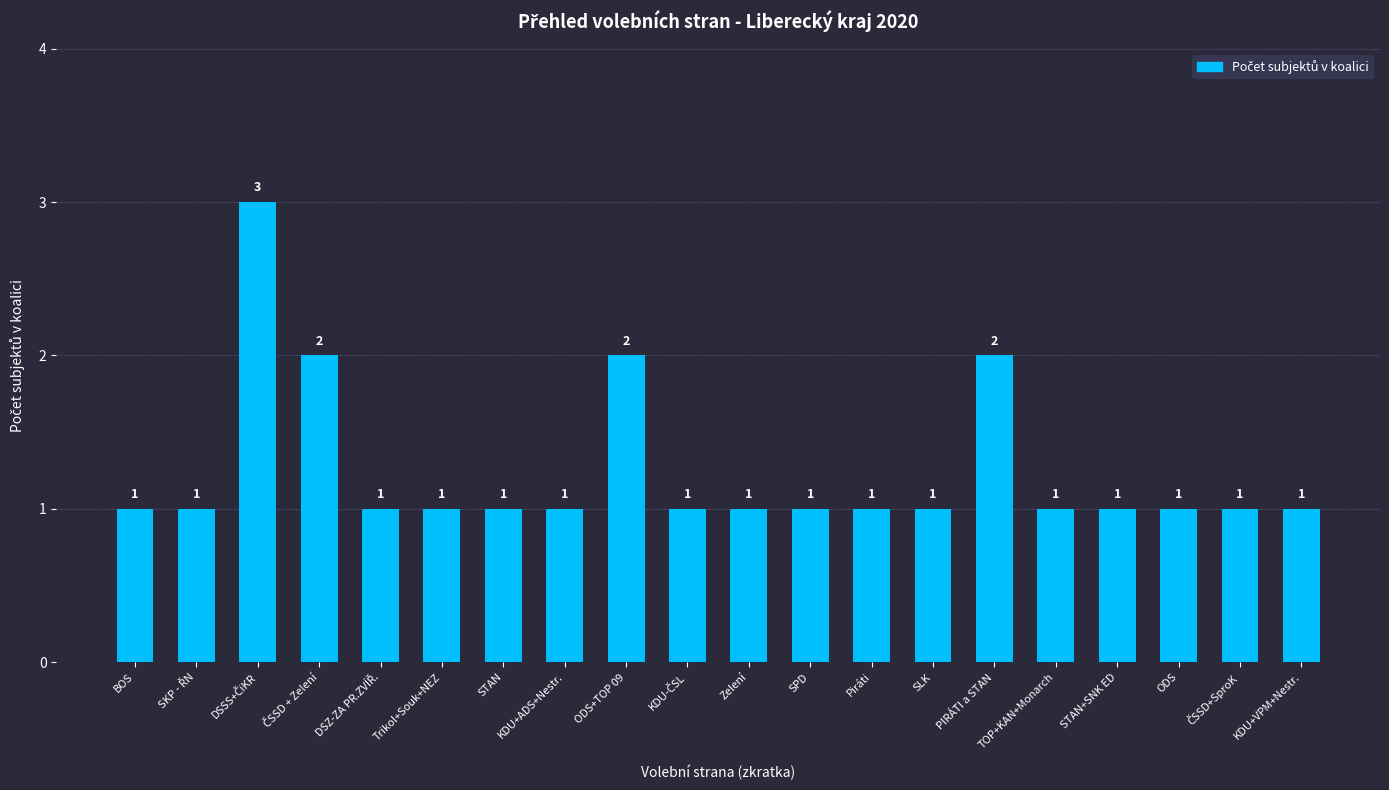

True or false: the data shows 2 at KDU+VPM+Nestr..

False